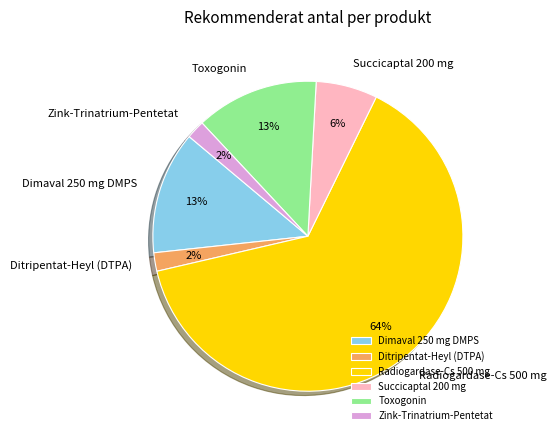

Which category has the biggest portion of the pie?

Radiogardase-Cs 500 mg